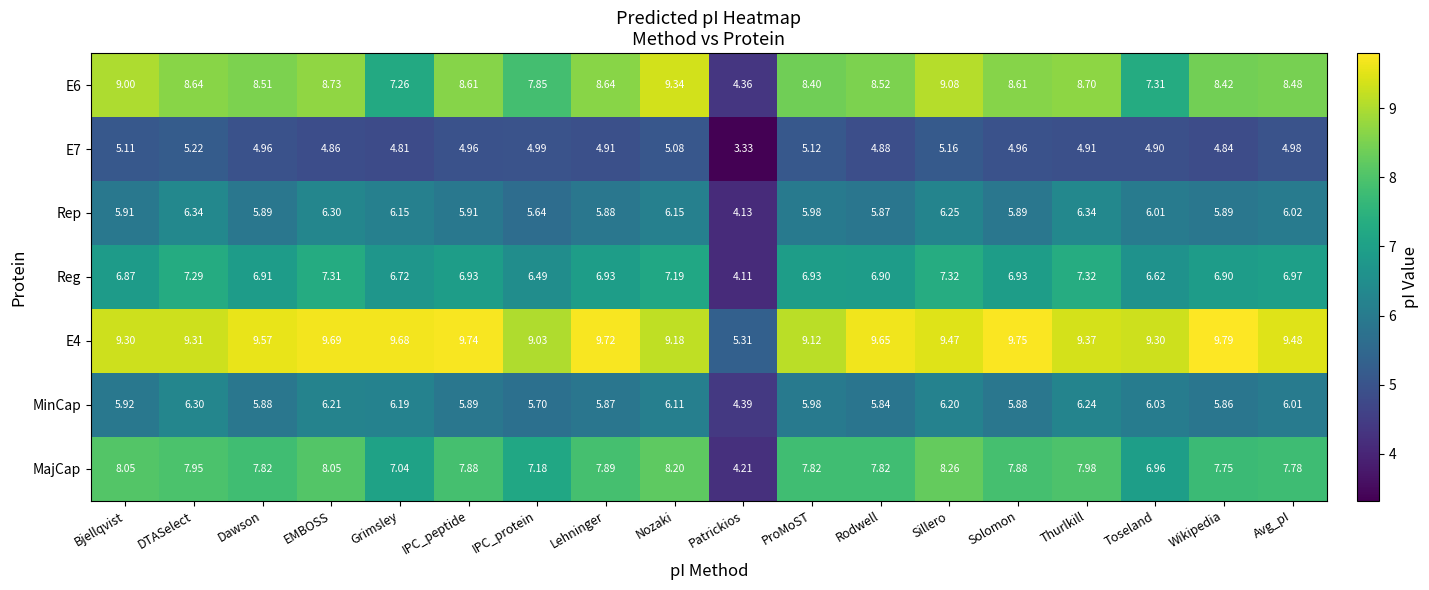

At which label does Reg first exceed 6?

Bjellqvist